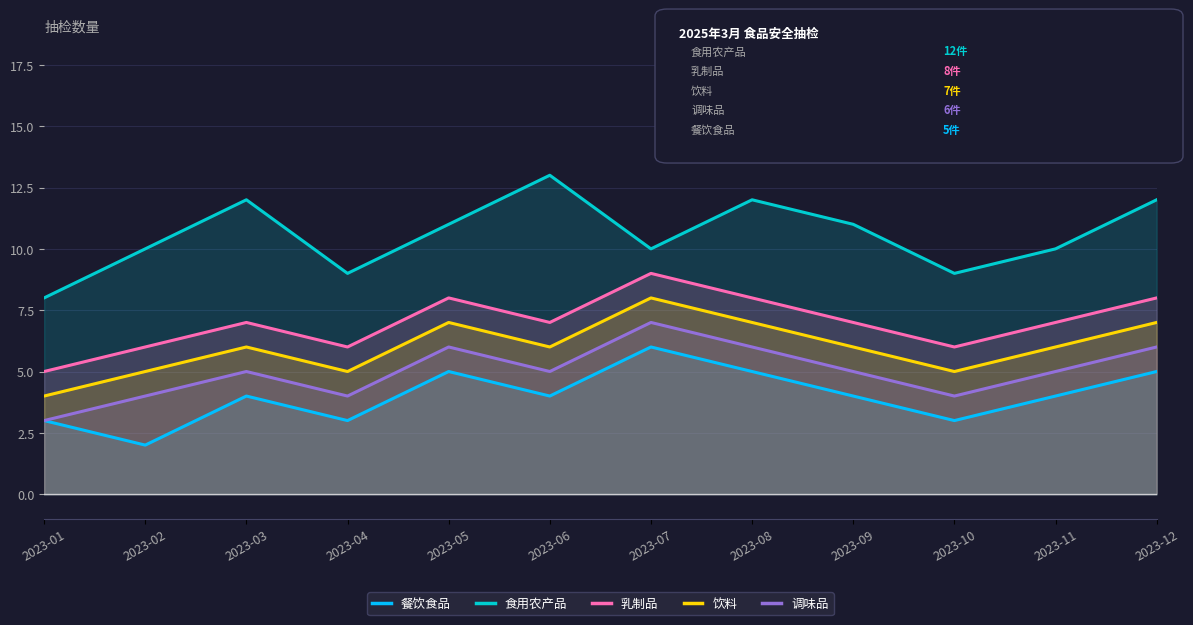

How many interior local valleys does the 乳制品 series have?

3